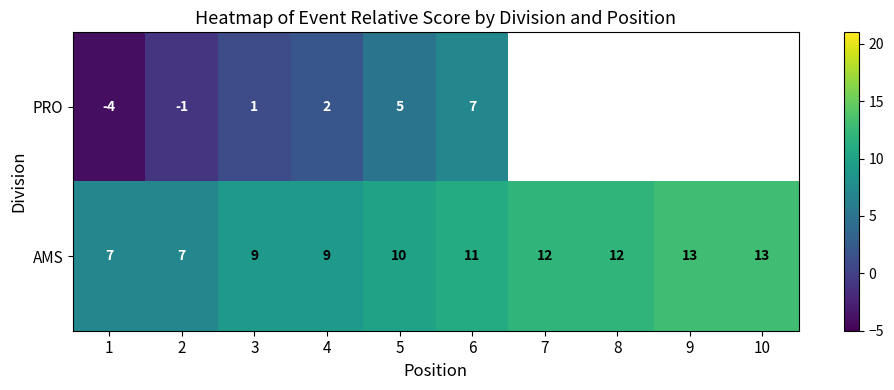

Which category has the lowest value in the PRO series?

1